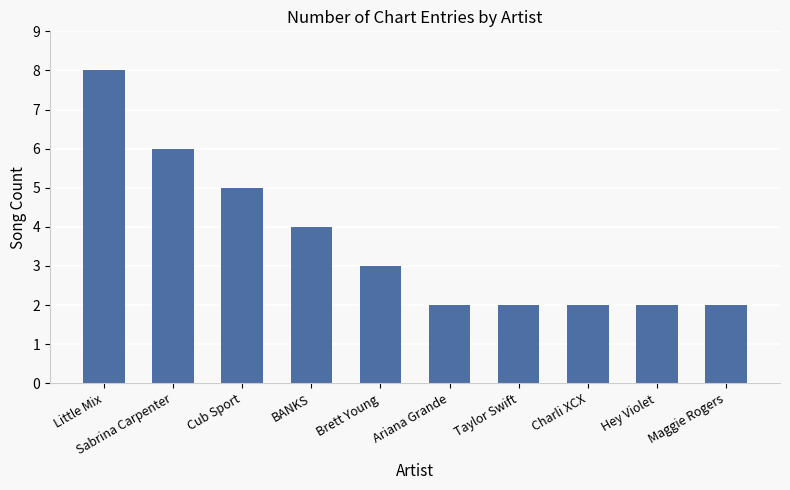

The chart shows a value of 5 at Brett Young. True or false?

False